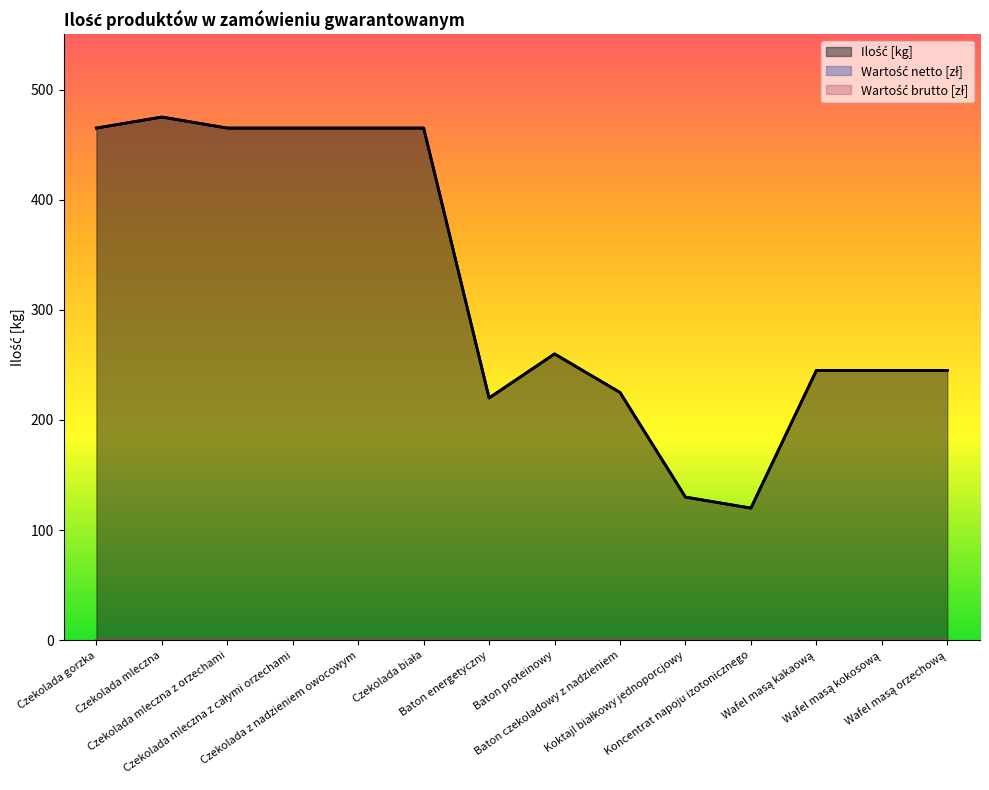

Reading left to right, list all the values displayed in this chart.

Ilość [kg]: 465	475	465	465	465	465	220	260	225	130	120	245	245	245
Wartość netto [zł]: 0	0	0	0	0	0	0	0	0	0	0	0	0	0
Wartość brutto [zł]: 0	0	0	0	0	0	0	0	0	0	0	0	0	0